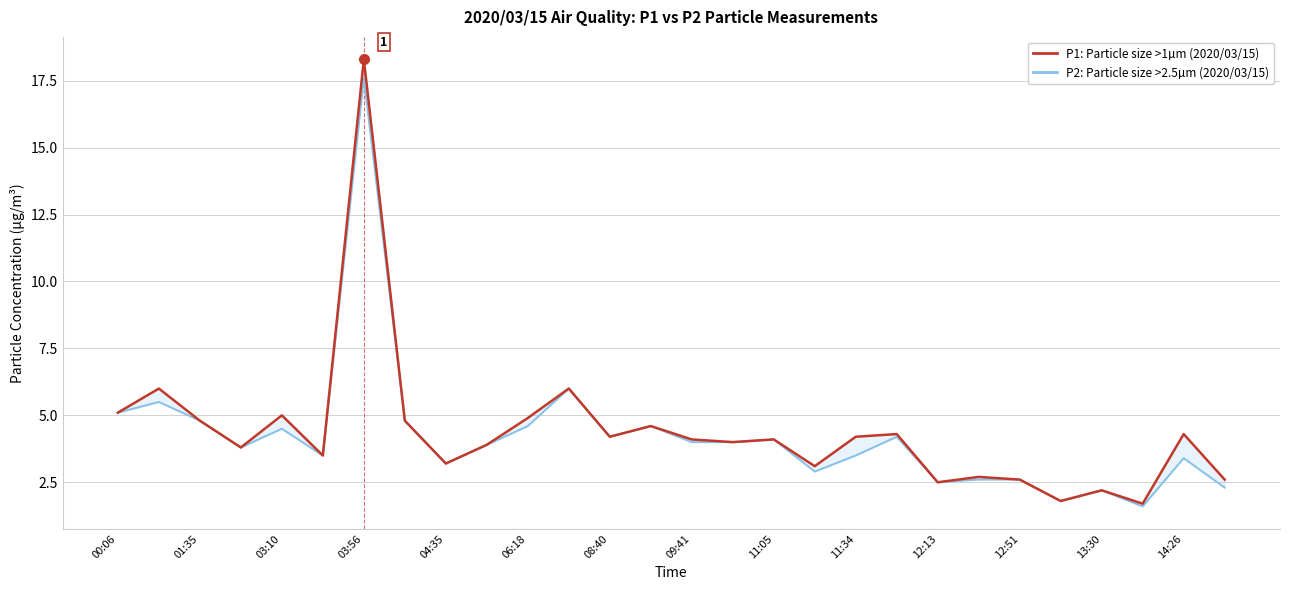

At which category is the sum across all series the highest?

08:40